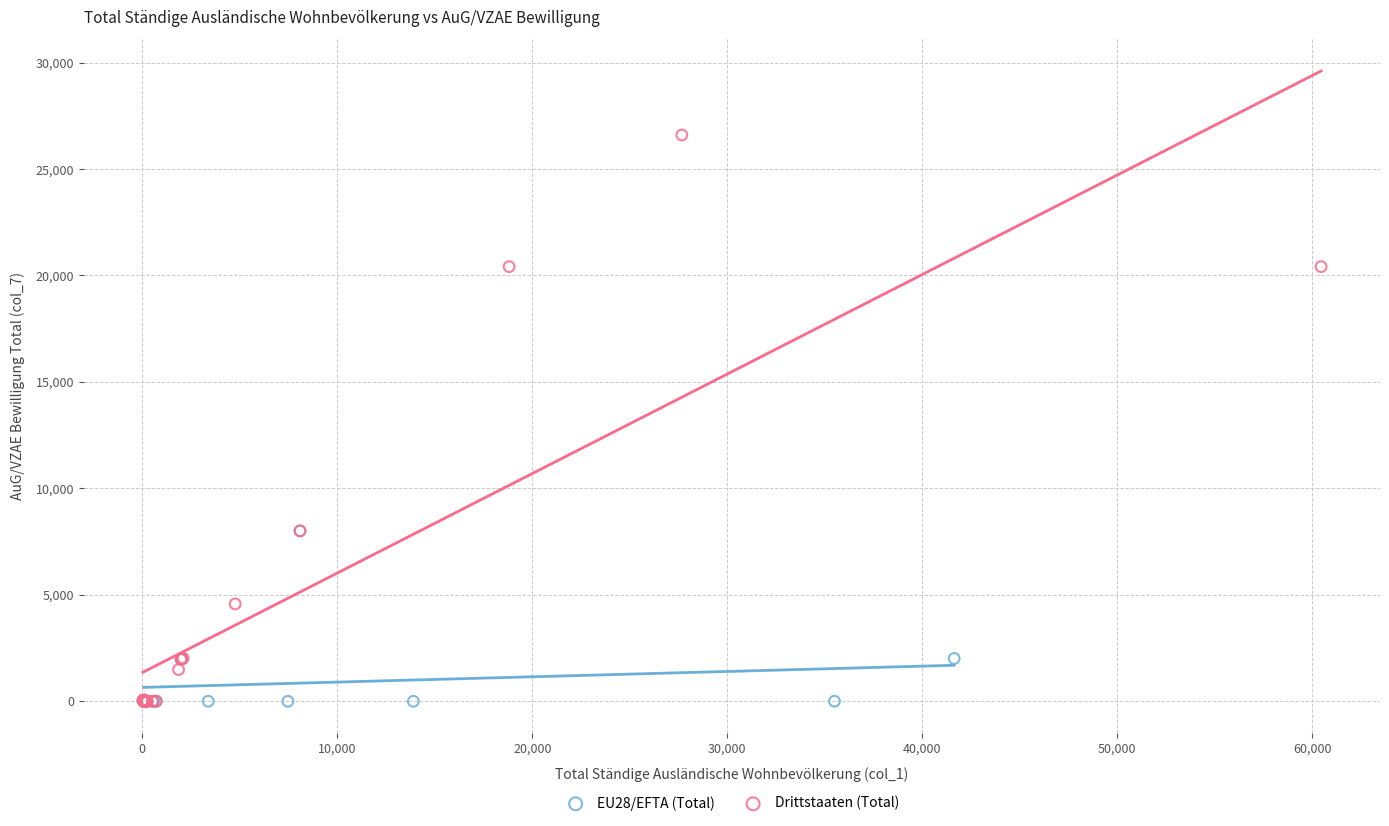

What are all the series names shown in the legend?

EU28/EFTA (Total), Drittstaaten (Total)